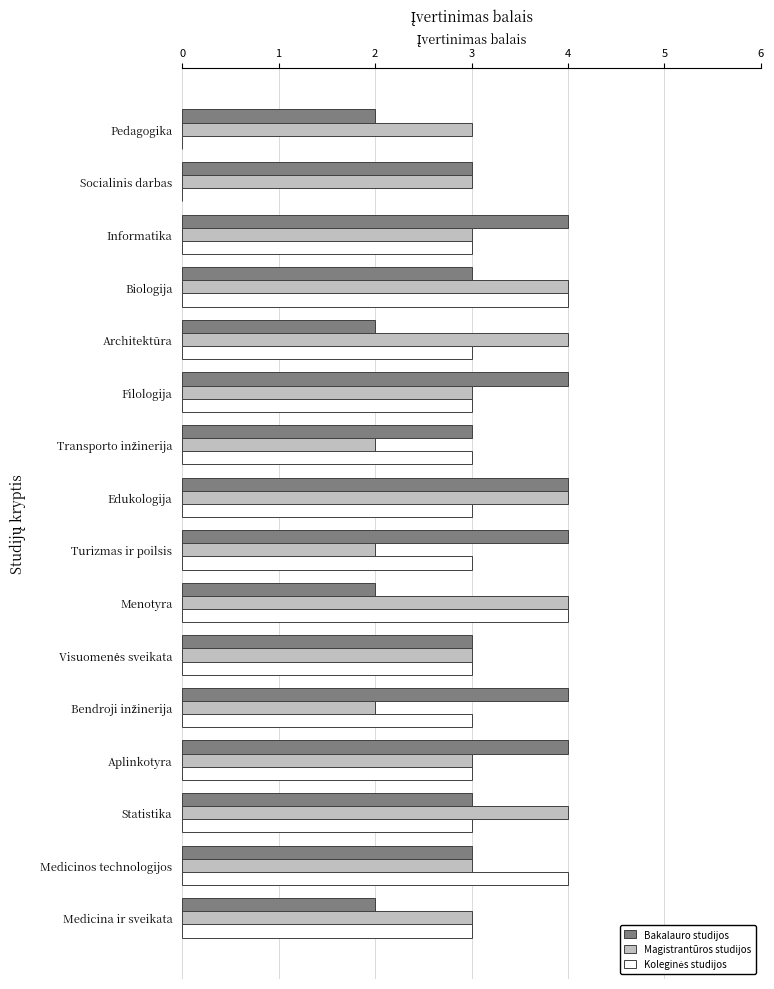

What value does the Bakalauro studijos series have at Statistika?

3